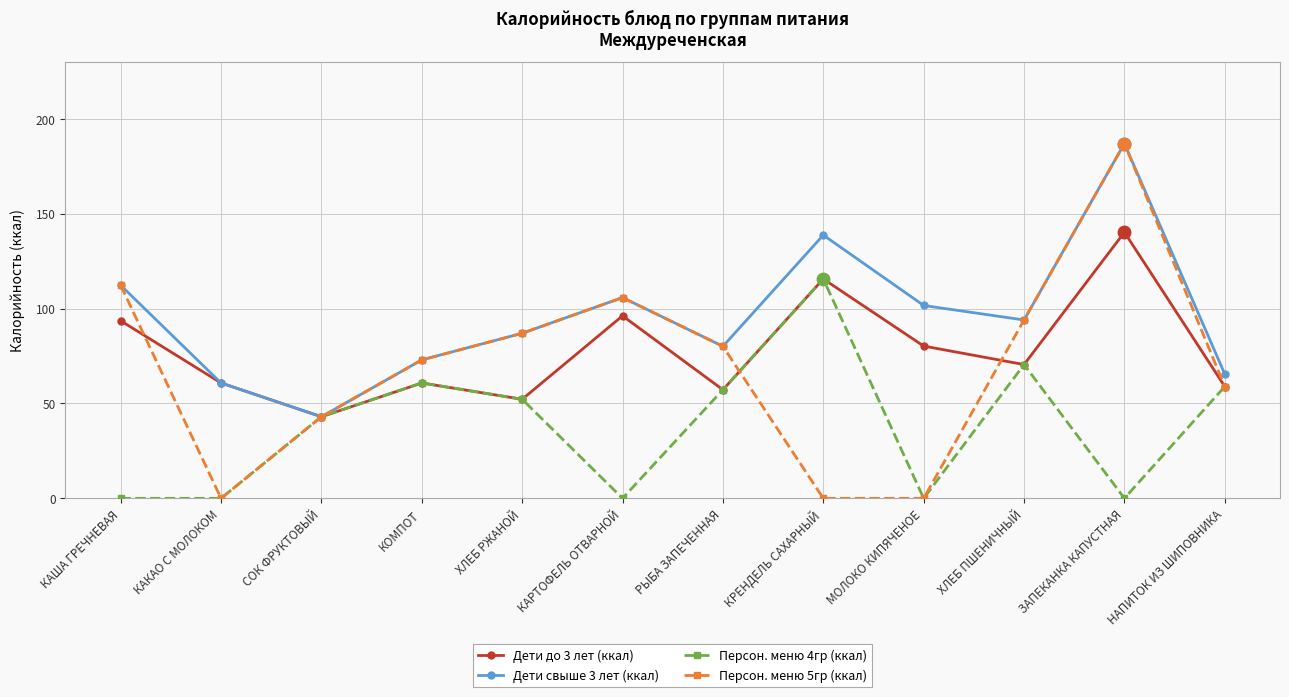

What position from the right is КАША ГРЕЧНЕВАЯ?

12